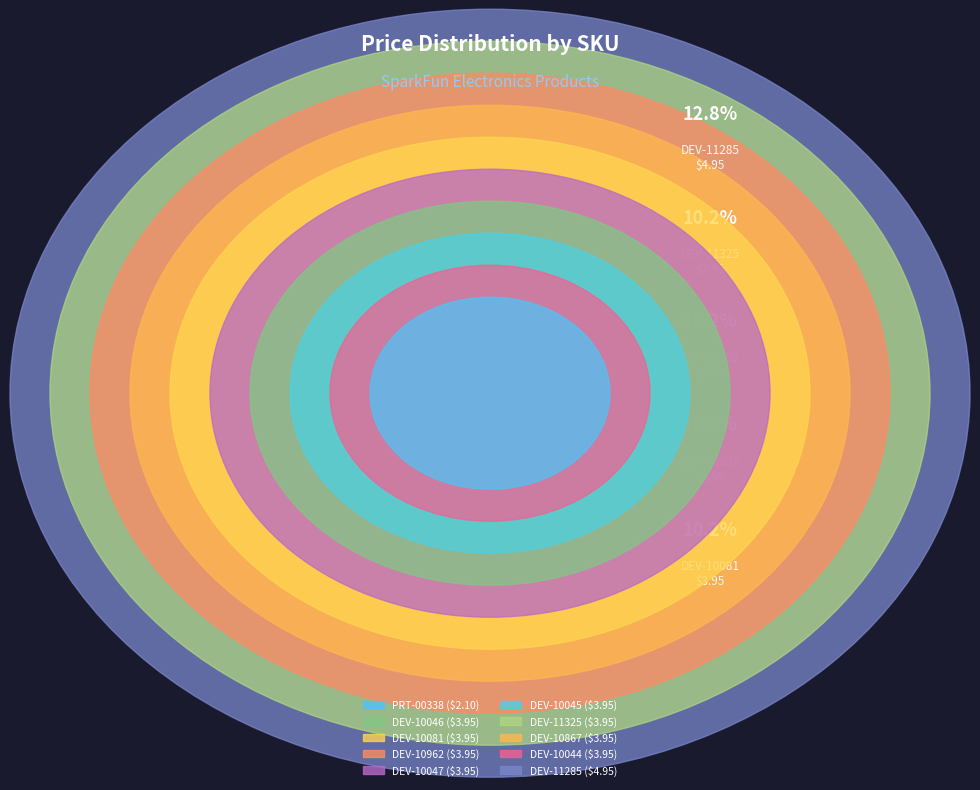

What is the largest slice in the pie chart?

DEV-11285